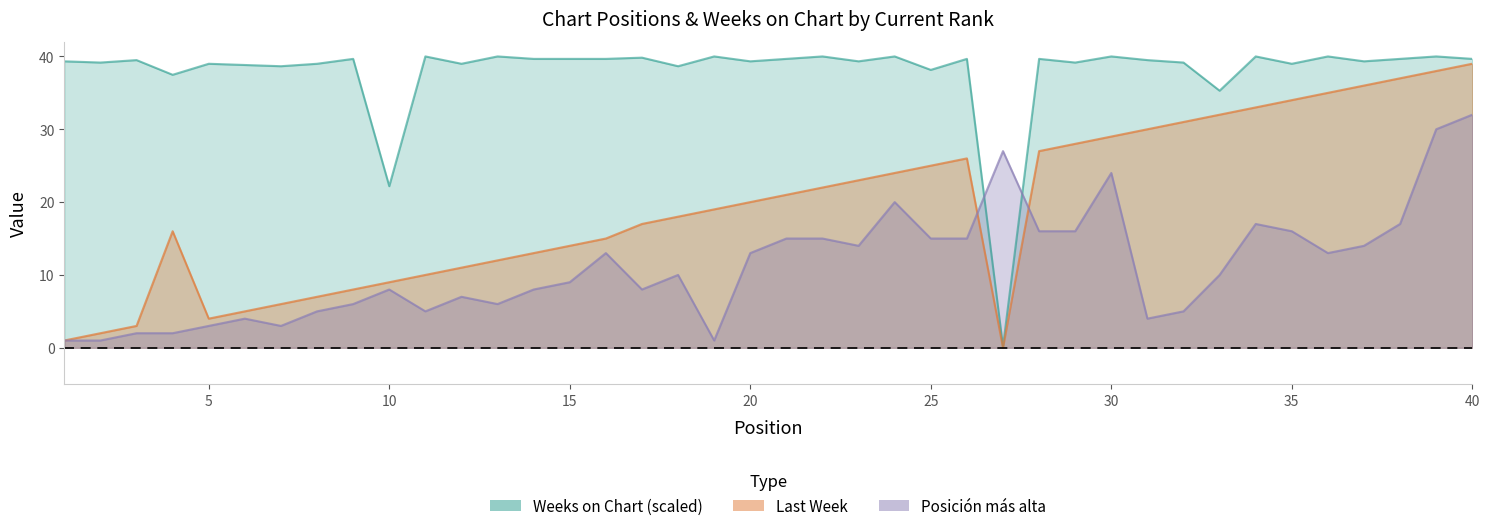

List the labels in order of Posicion_mas_alta value, smallest first.

1, 2, 19, 3, 4, 5, 7, 6, 31, 8, 11, 32, 9, 13, 12, 10, 14, 17, 15, 18, 33, 16, 20, 36, 23, 37, 21, 22, 25, 26, 28, 29, 35, 34, 38, 24, 30, 27, 39, 40